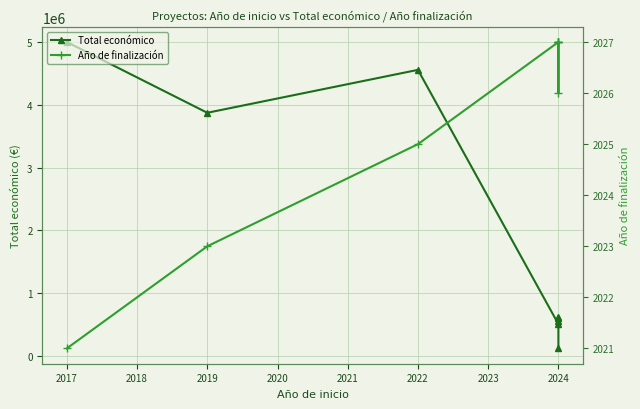

What is the average value of the Año de finalización series?

2025